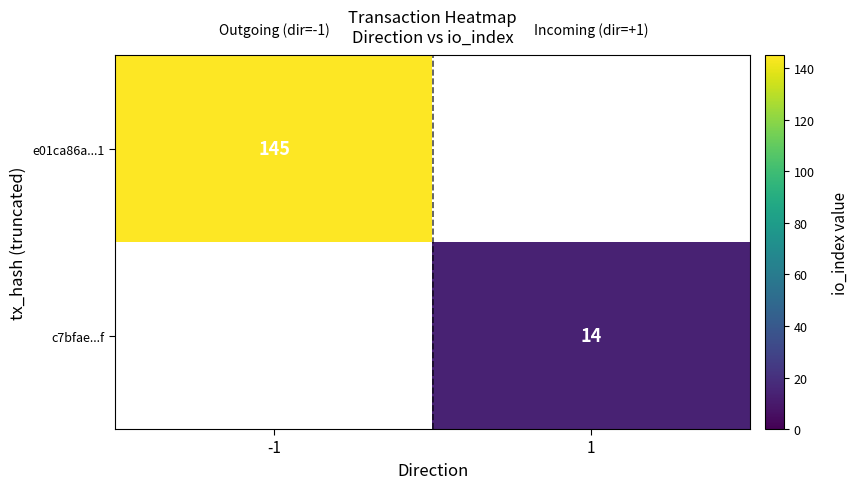

The value of e01ca86a...1 at -1 is 145. True or false?

True